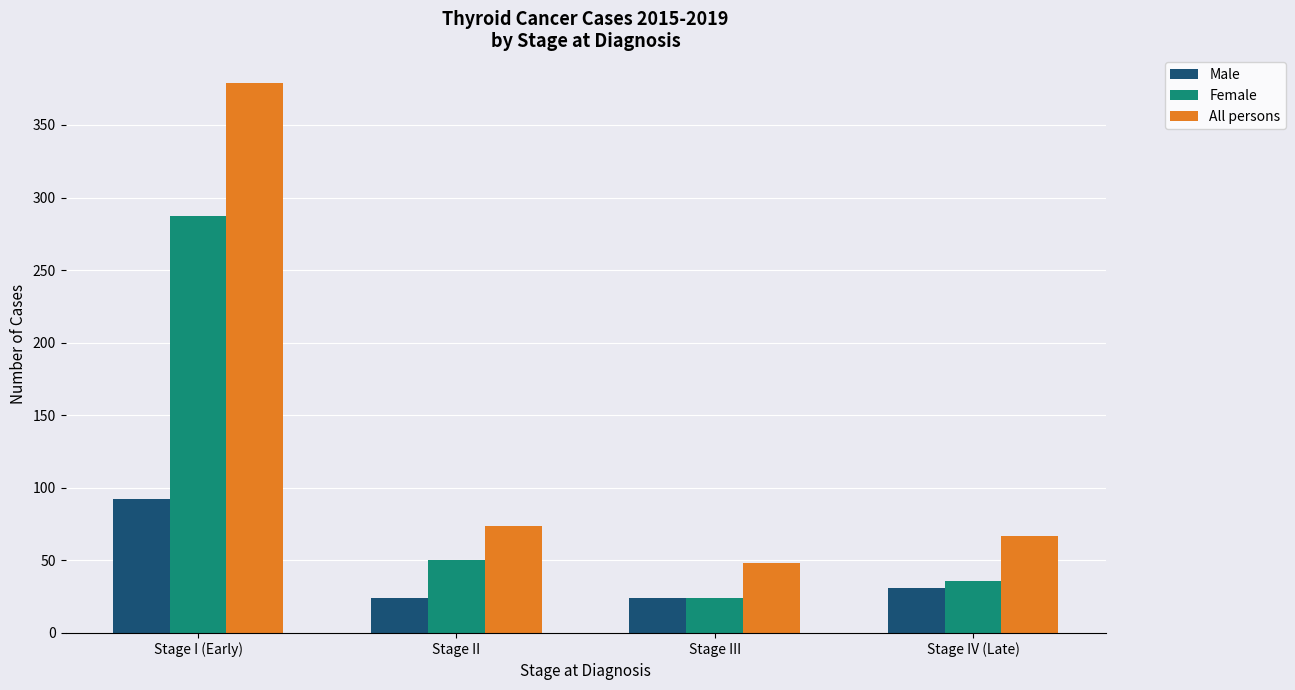

What is the sum of the All persons values at Stage IV (Late) and Stage I (Early)?

446